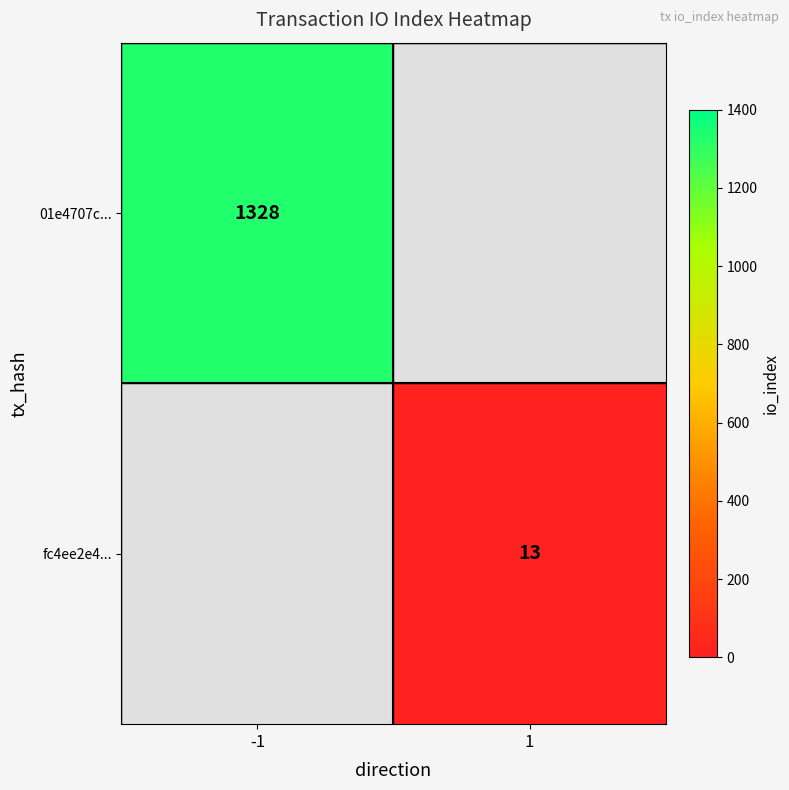

Is the value of fc4ee2e4... at 1 greater than the value of 01e4707c... at -1?

No